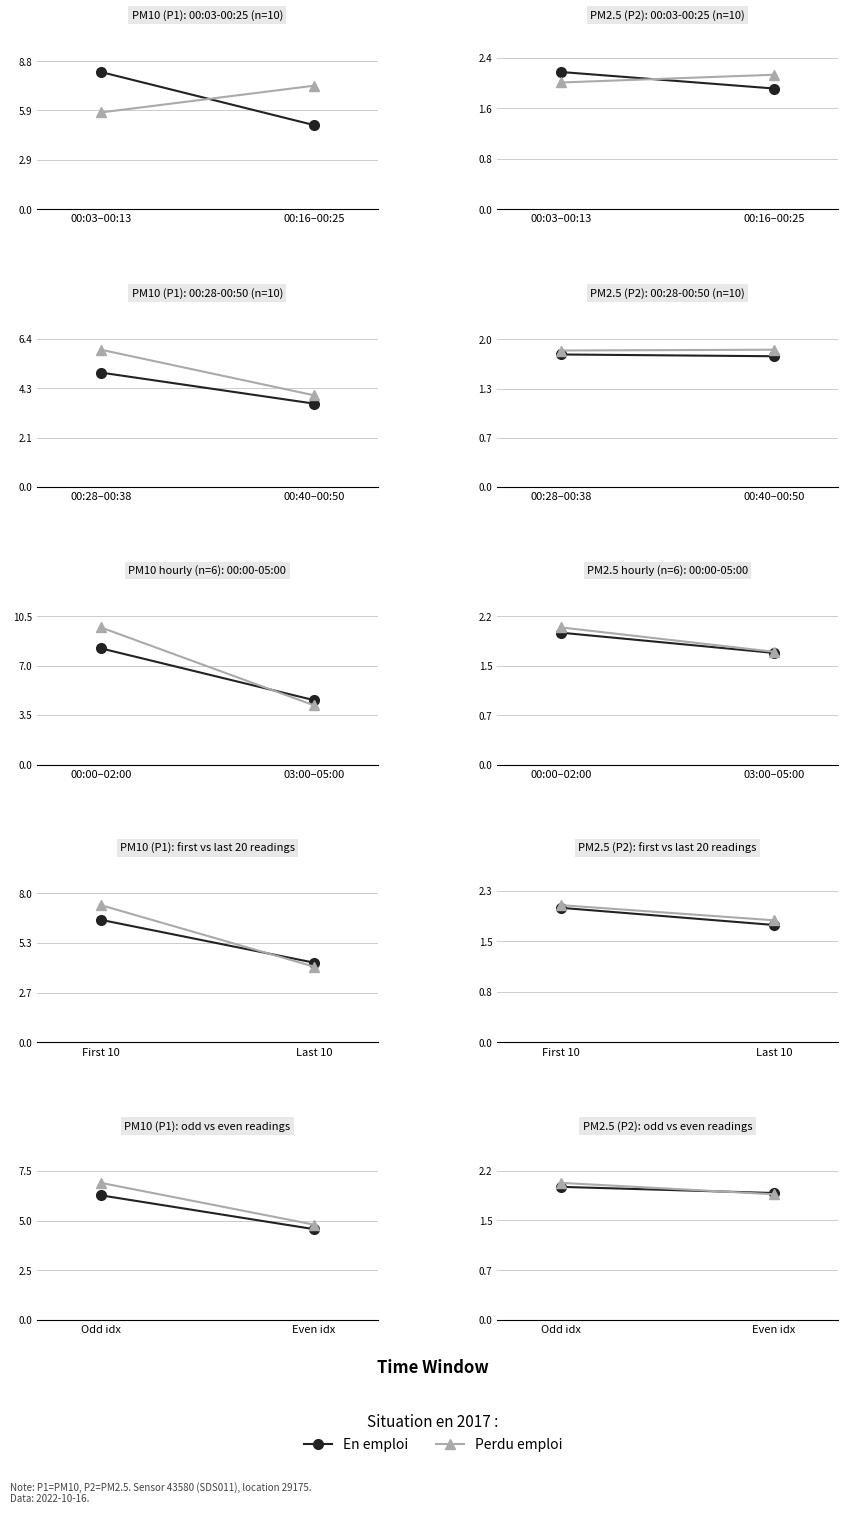

How many lines are shown in the chart?

2